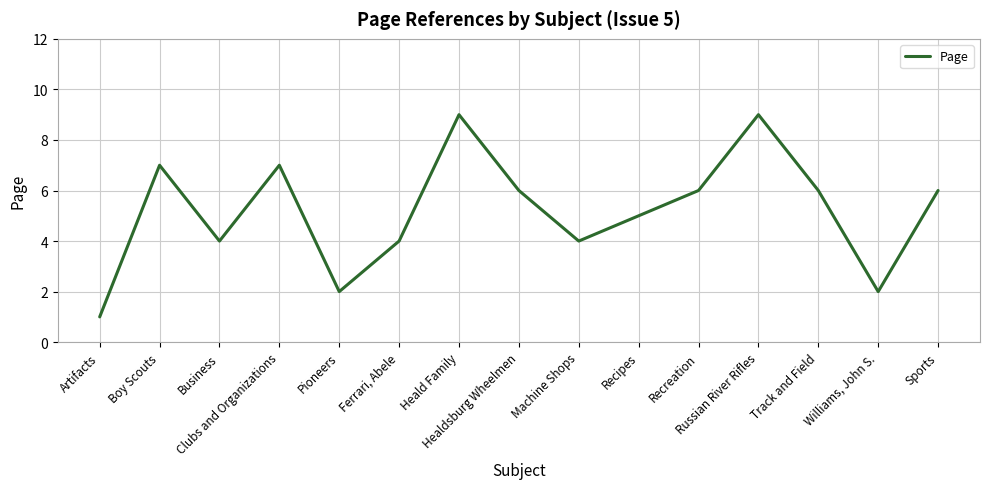

What is the change in value from Artifacts to Machine Shops?

+3